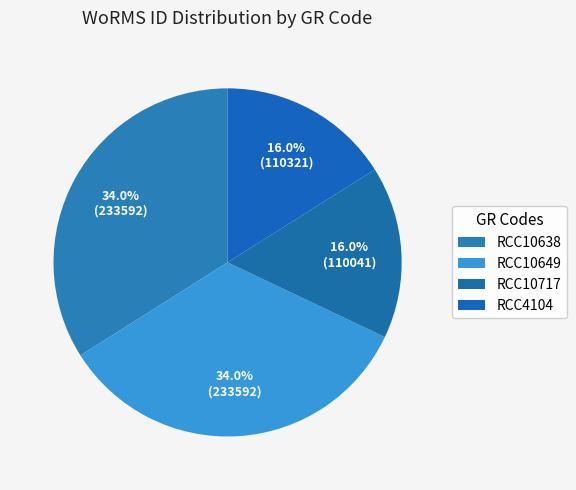

What portion of the pie excludes RCC10638?

66.0%